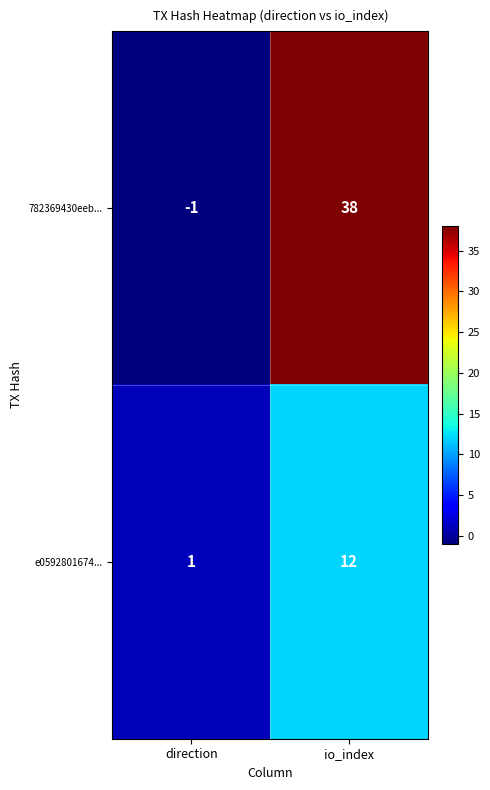

Is it true that e0592801674... equals 16 at io_index?

False